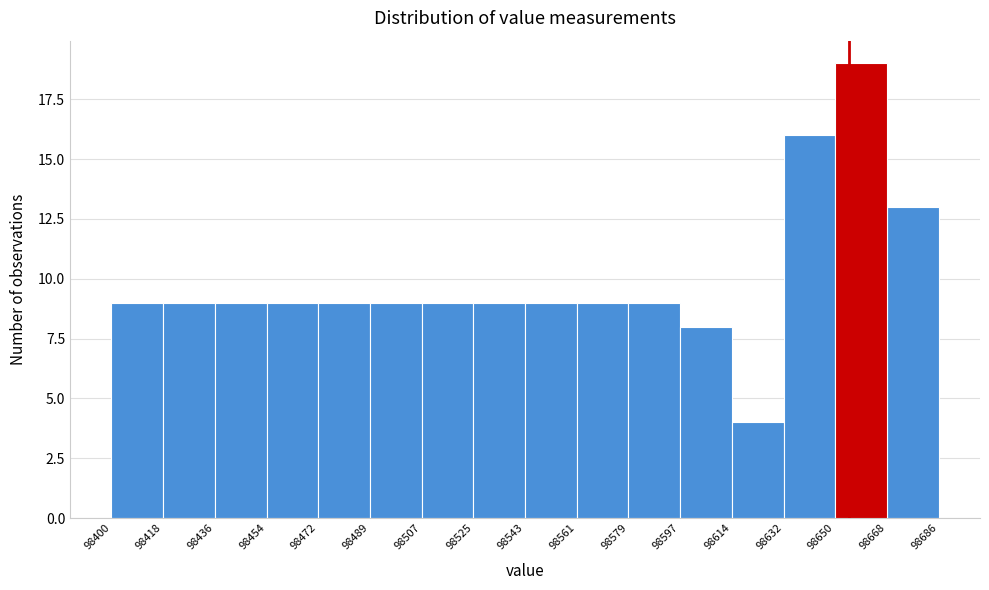

Reading left to right, list every bar in this chart as the range it spans on the x-axis followed by its height. The values are not printed on the chart, so give them approximately, as read against the axis.

98400 to 98418: 9
98418 to 98436: 9
98436 to 98454: 9
98454 to 98472: 9
98472 to 98489: 9
98489 to 98507: 9
98507 to 98525: 9
98525 to 98543: 9
98543 to 98561: 9
98561 to 98579: 9
98579 to 98597: 9
98597 to 98614: 8
98614 to 98632: 4
98632 to 98650: 16
98650 to 98668: 19
98668 to 98686: 13